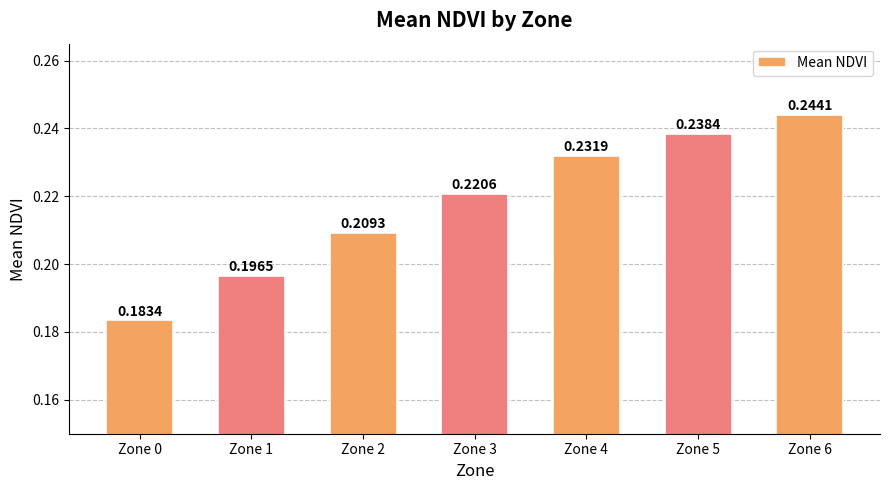

Count the number of categories in the chart.

7